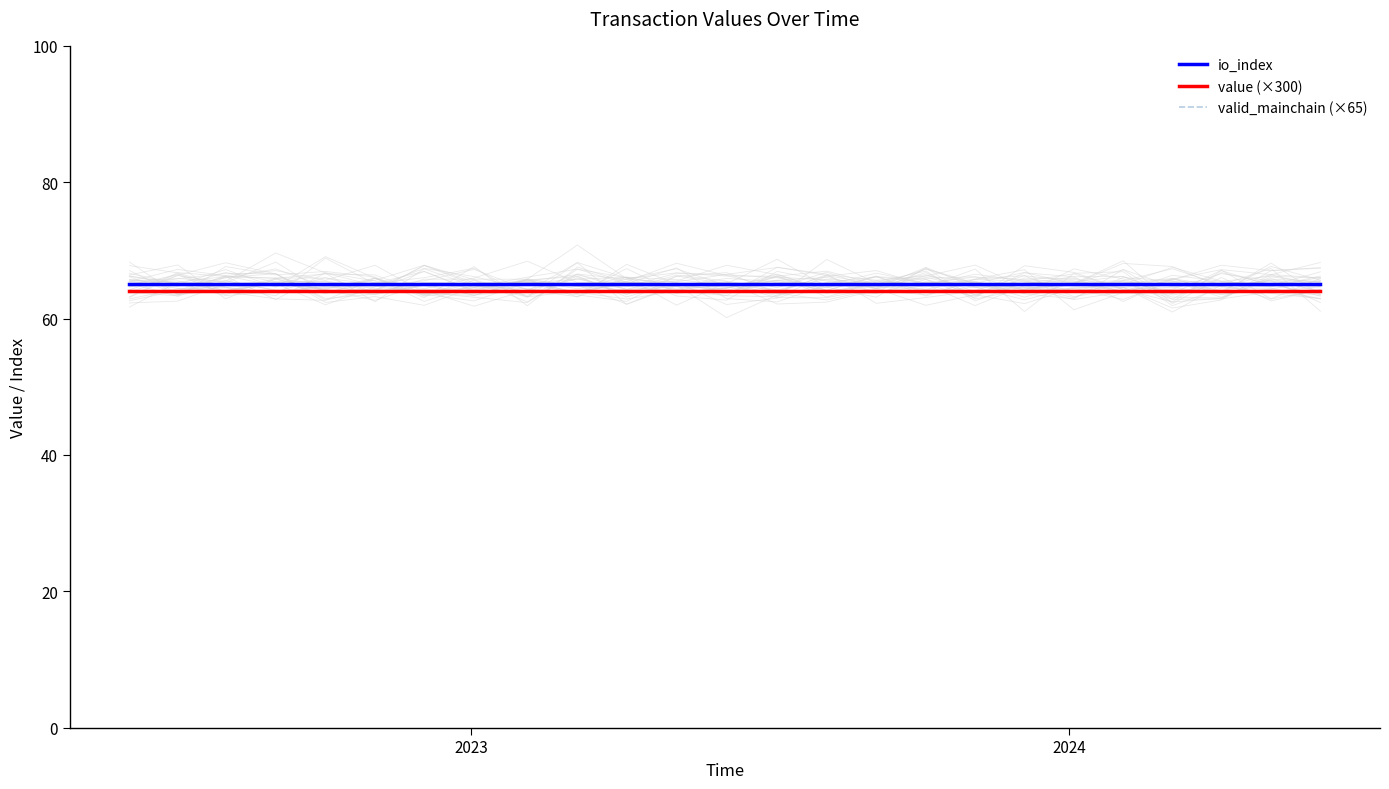

True or false: value (×300) and io_index intersect in this chart.

False